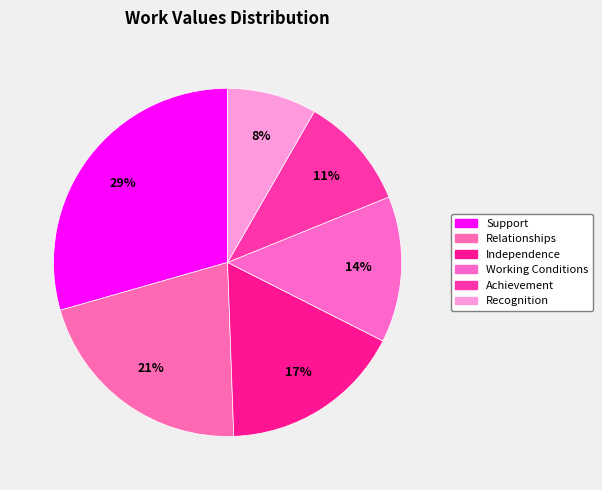

To the nearest percent, what is the combined percentage of Relationships and Working Conditions?

35%